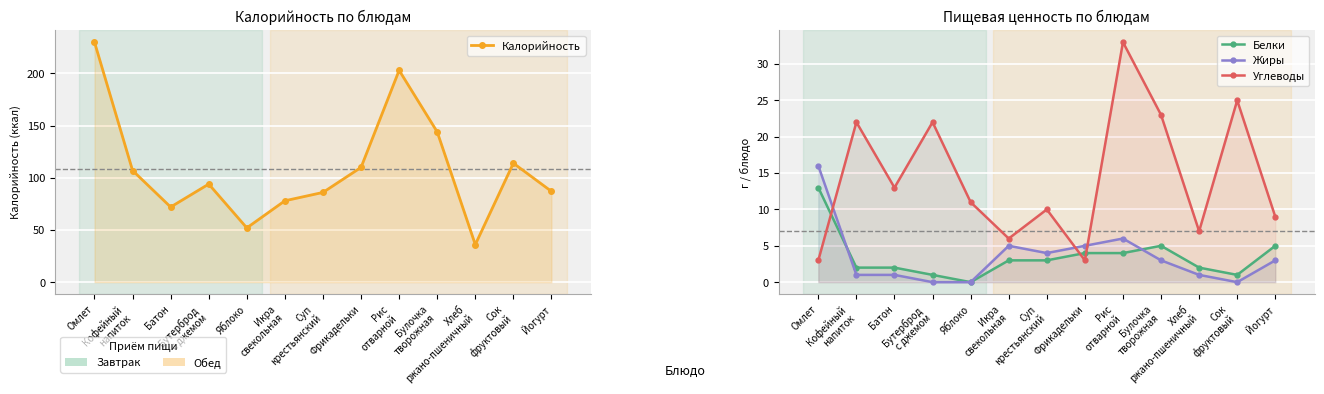

How many values in Белки are above zero?

12